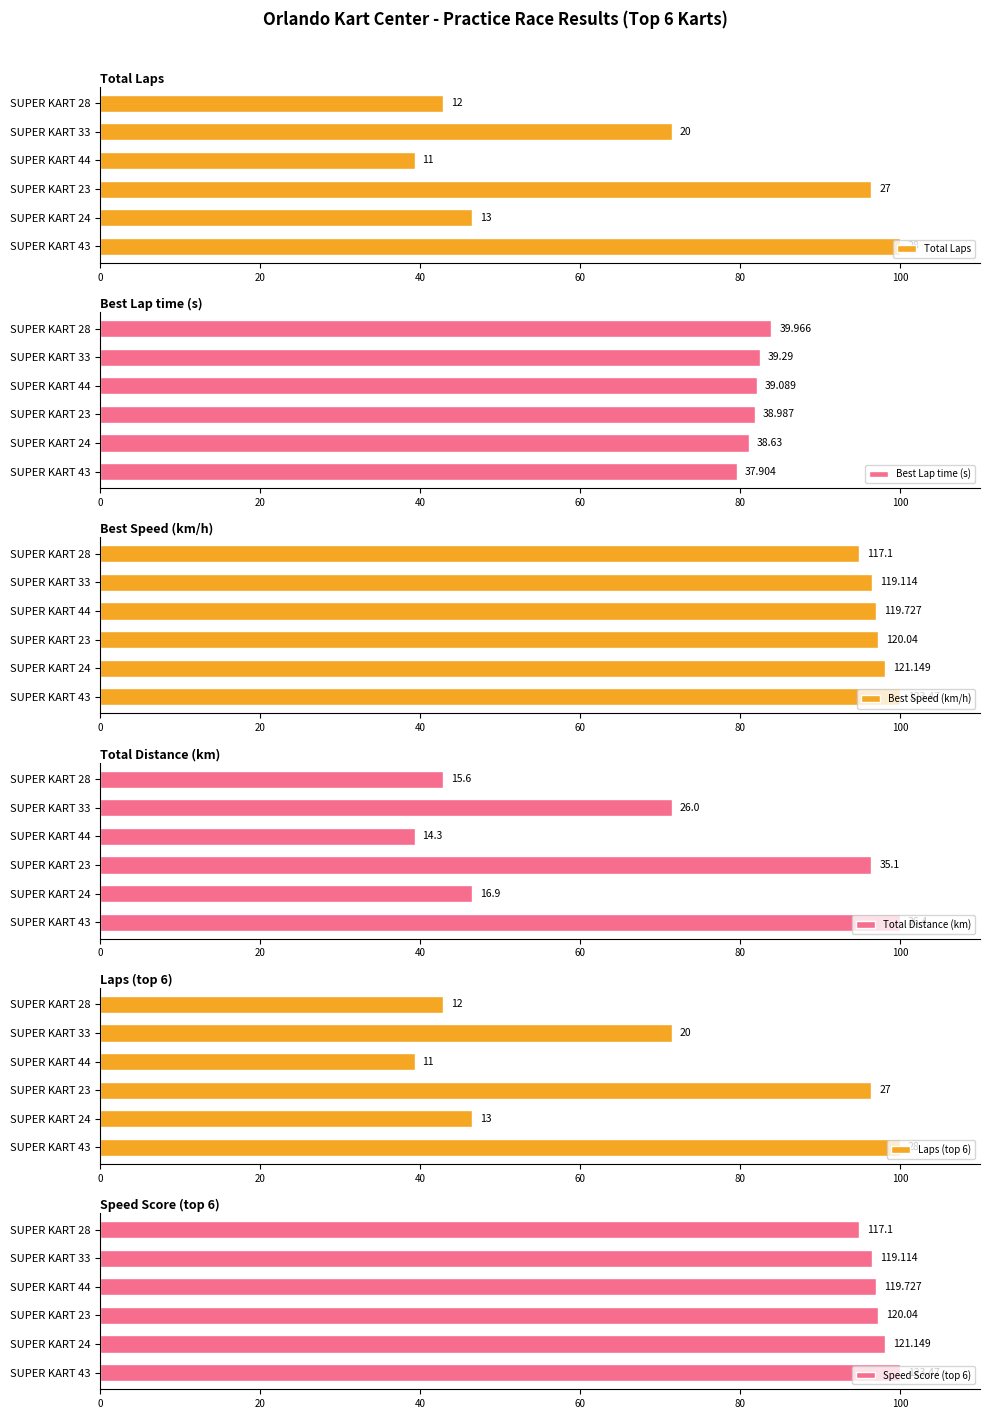

How many values in the Best Speed (km/h) series are below 97?

3